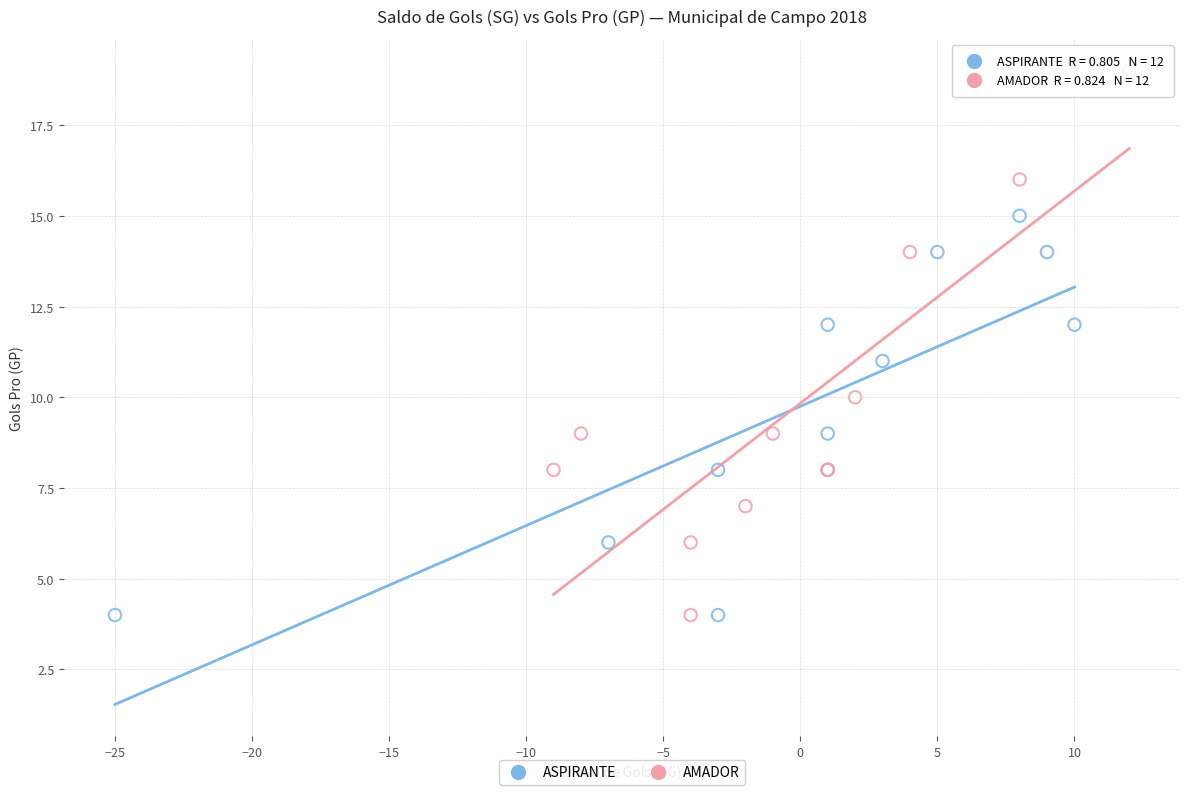

Which series contains the highest Y value?

AMADOR